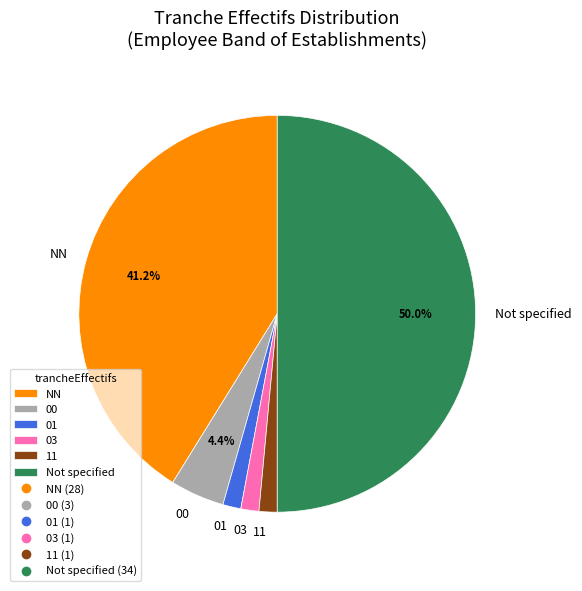

Which category has the biggest portion of the pie?

Not specified